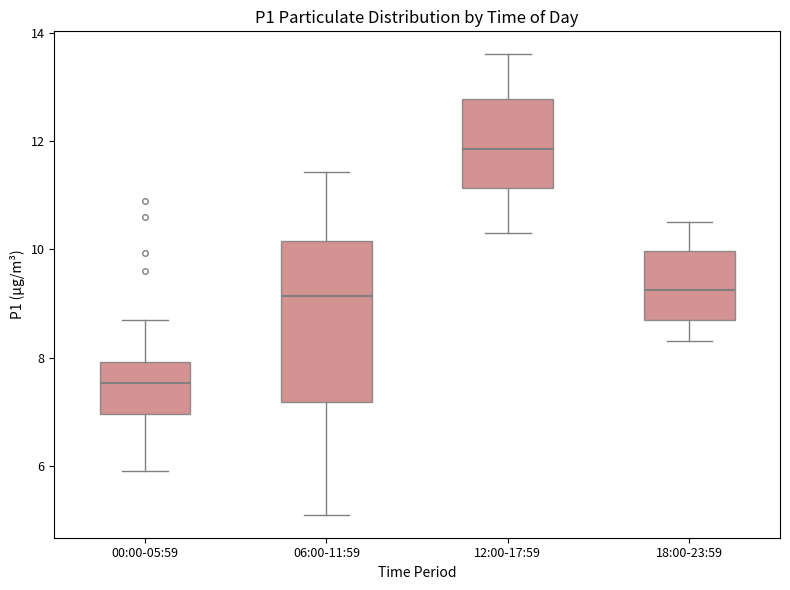

Where is the lower edge of the box for 12:00-17:59 on the y-axis? The values are not printed on the chart, so give them approximately, as read against the axis.

11.2